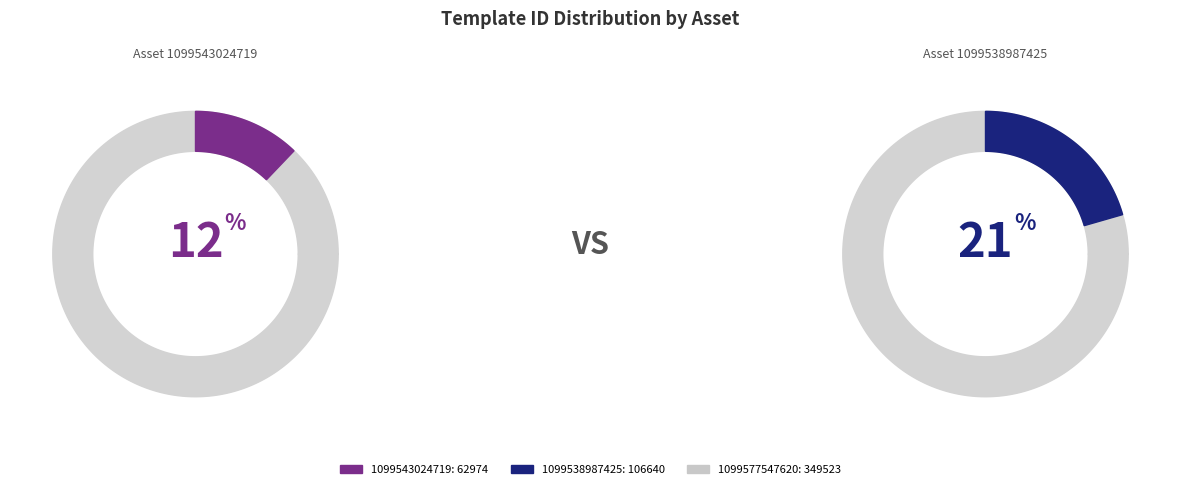

To the nearest percent, what percentage of the pie is 1099577547620?

67%